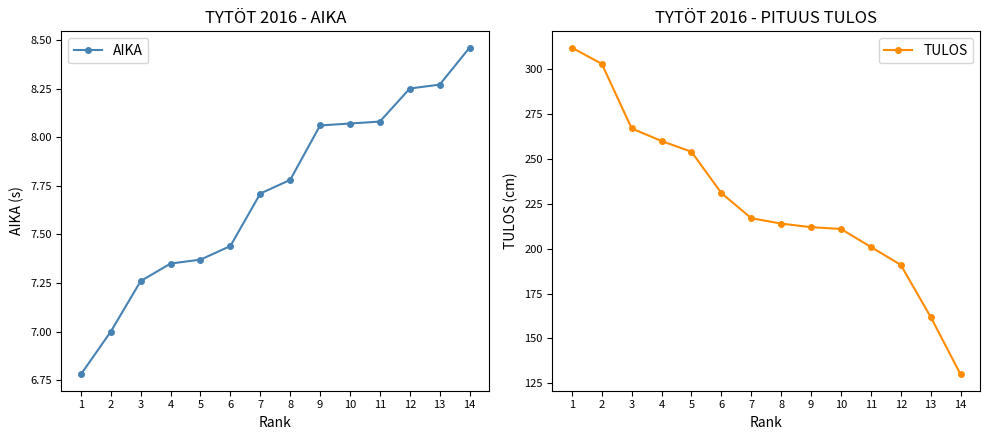

What are all the series names shown in the legend?

AIKA, TULOS